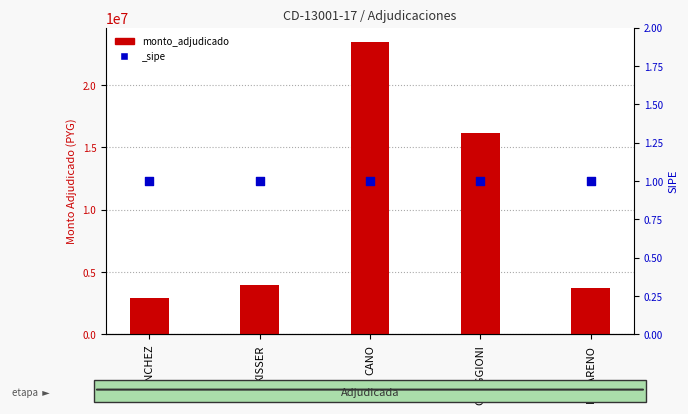

What is the change in value from KISSER to OREGGIONI?

+12185590